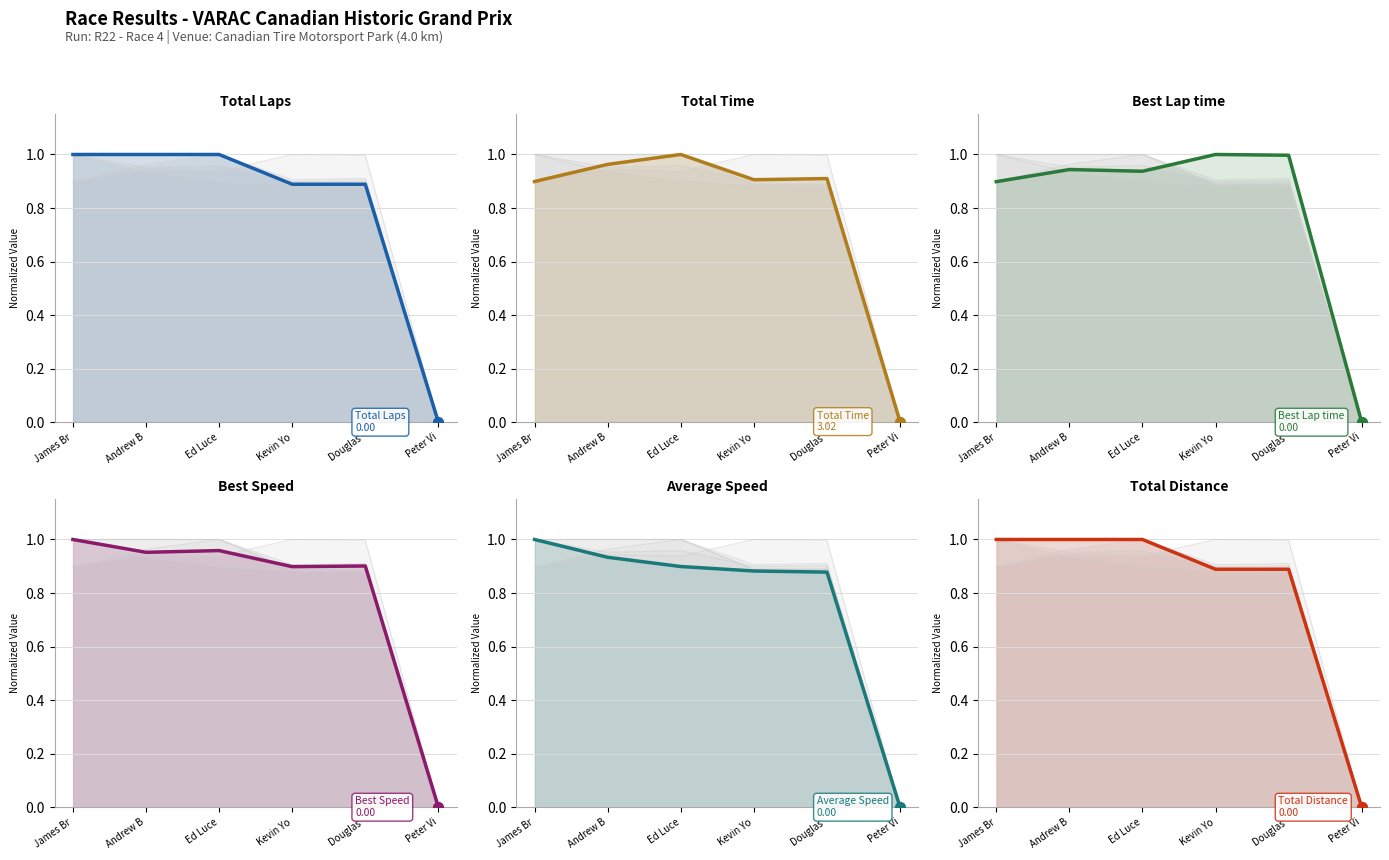

Which series has the largest total across all categories?

Total Laps